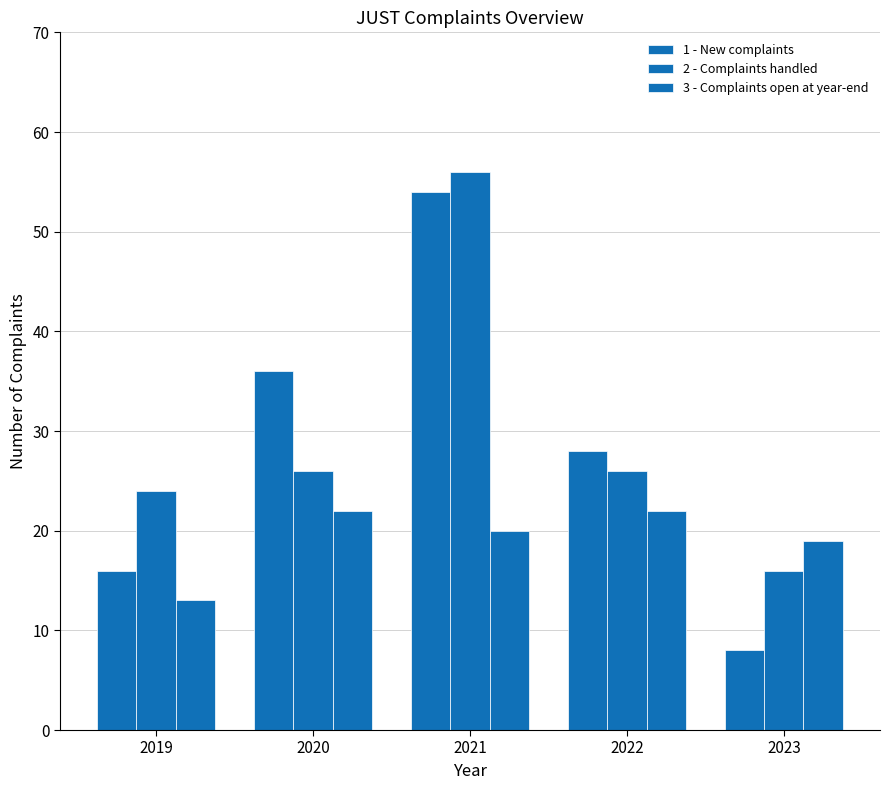

Between 2022 and 2020, which is larger?

2020